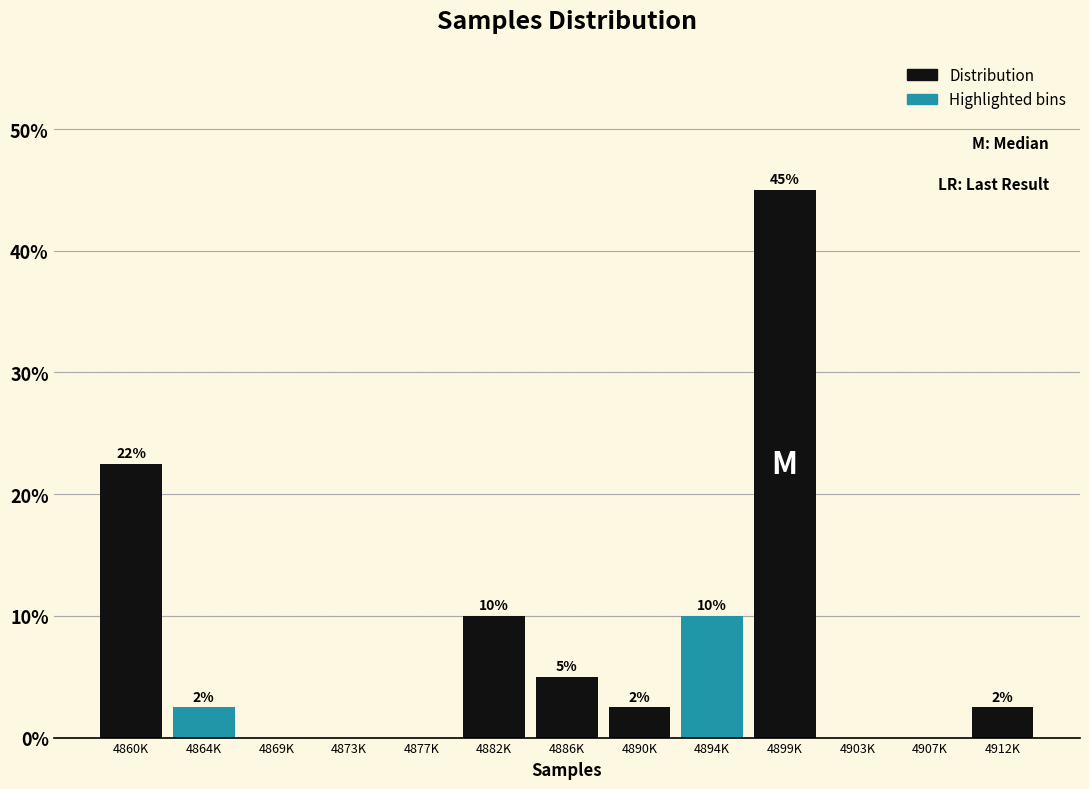

What is the approximate value at 4882K?

10.0